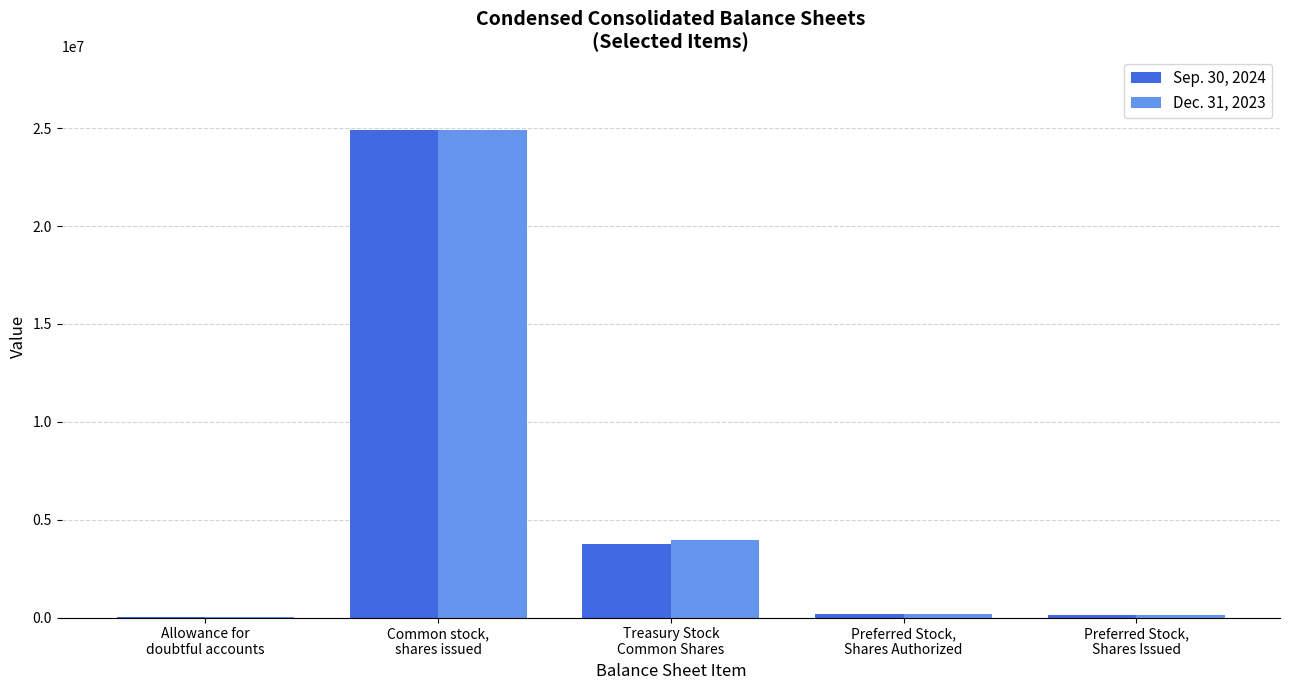

Are the bars grouped side by side (vs. stacked)?

Yes